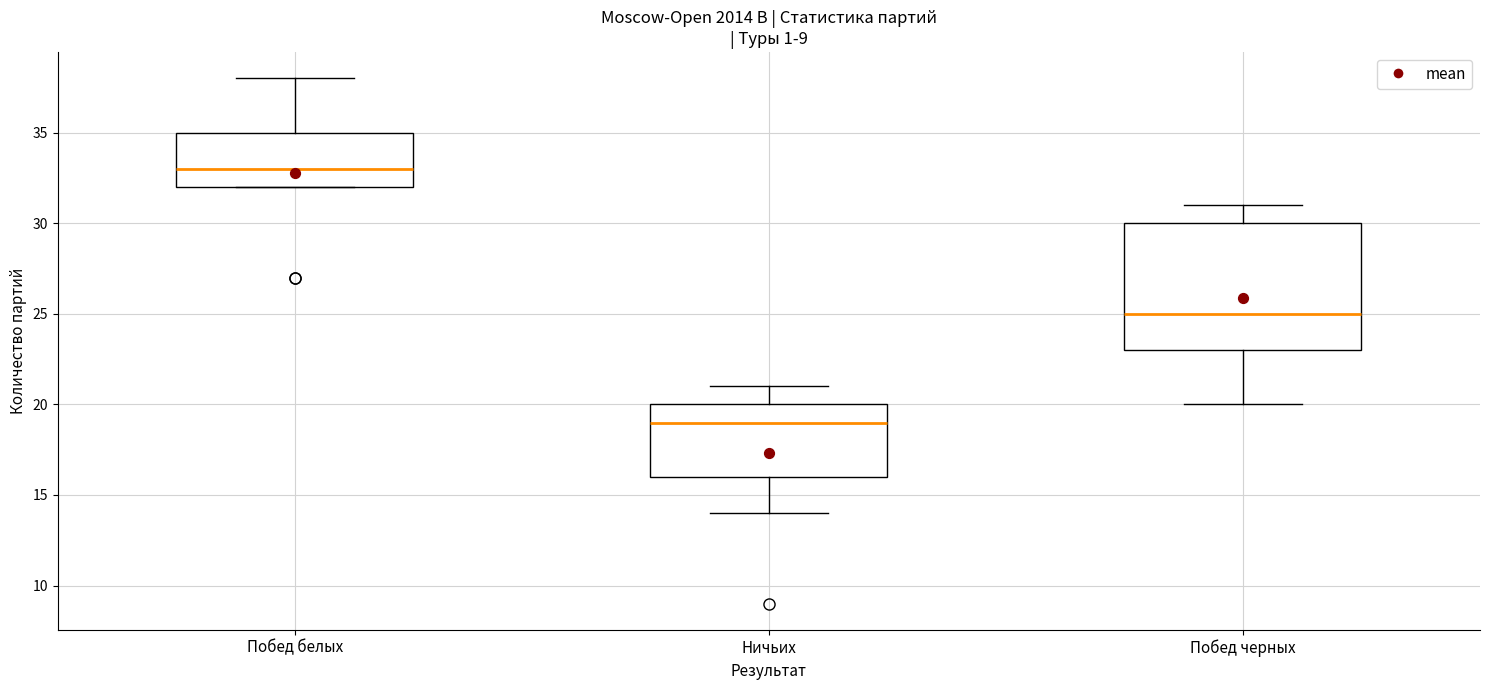

Comparing the boxes themselves (not the whiskers), which one is the tallest?

Побед черных